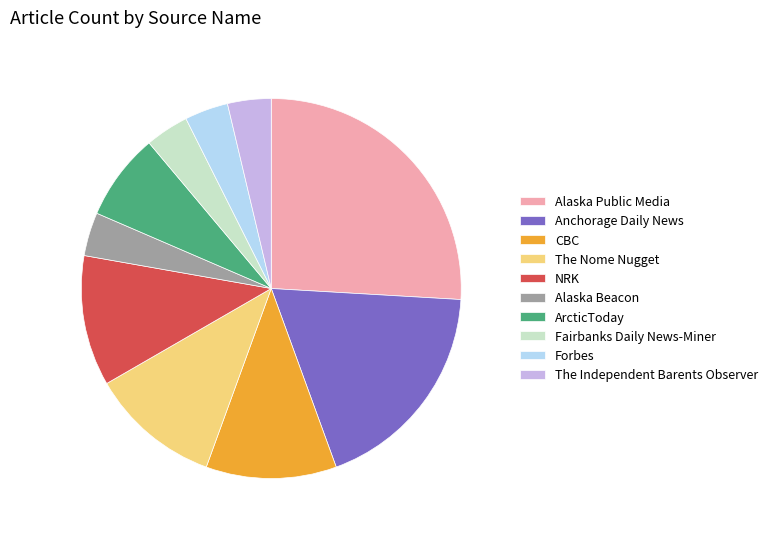

Is there a majority slice in this chart?

No